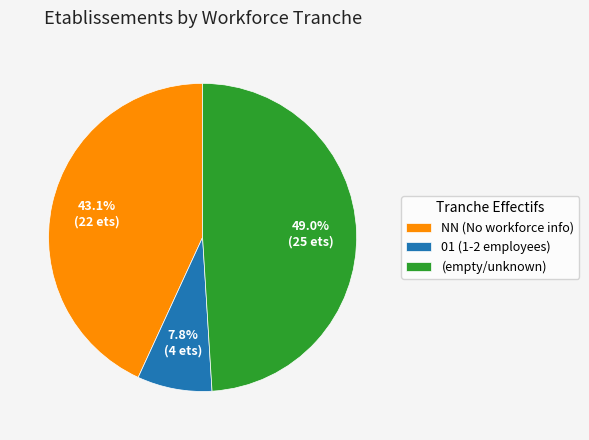

Count the number of slices in the pie.

3